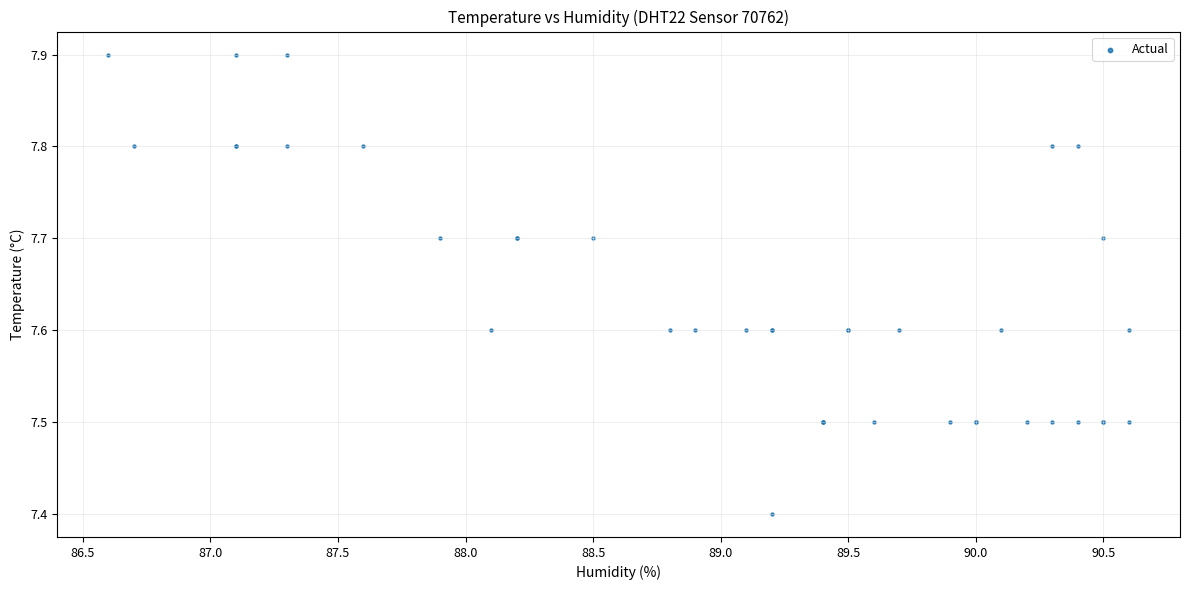

What Y value in the scatter plot is closest to 7?

7.4